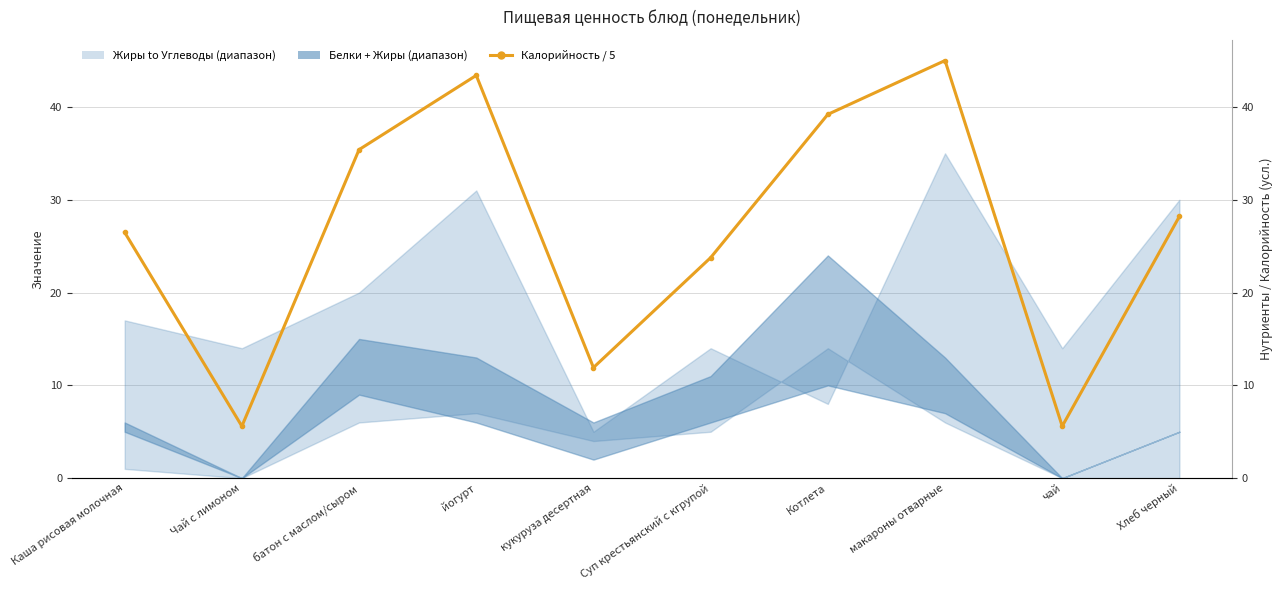

Which label corresponds to the largest value in the chart?

макароны отварные